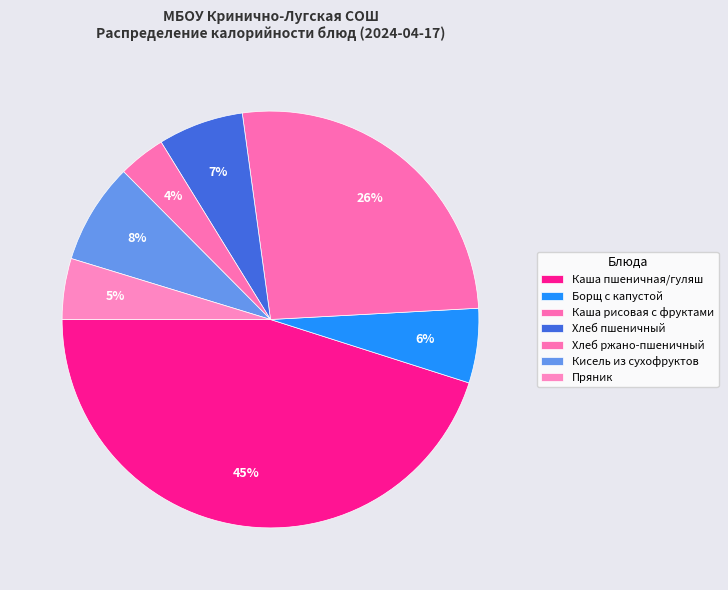

Is there a majority slice in this chart?

No